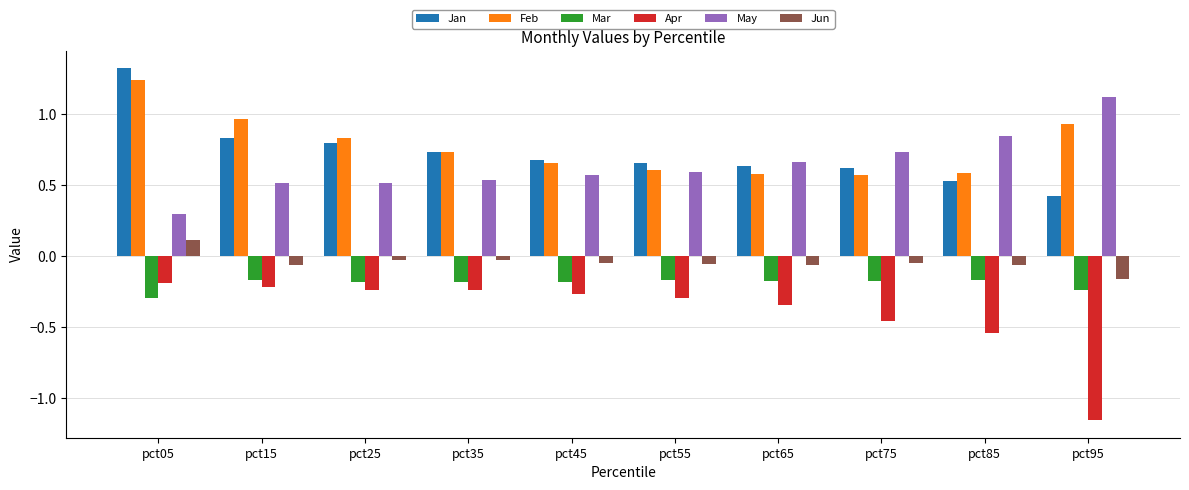

Is it true that May equals 0.1 at pct55?

False